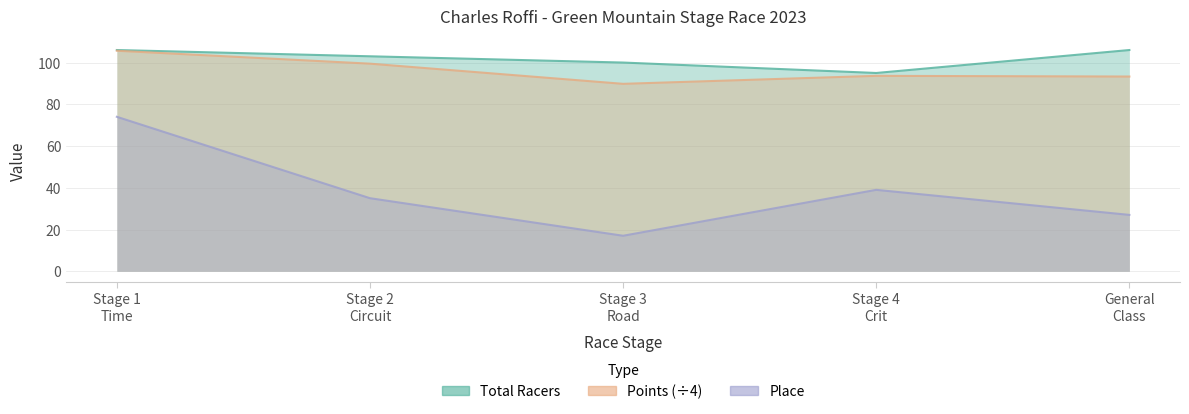

What value does the Place series have at General Class?

27.0